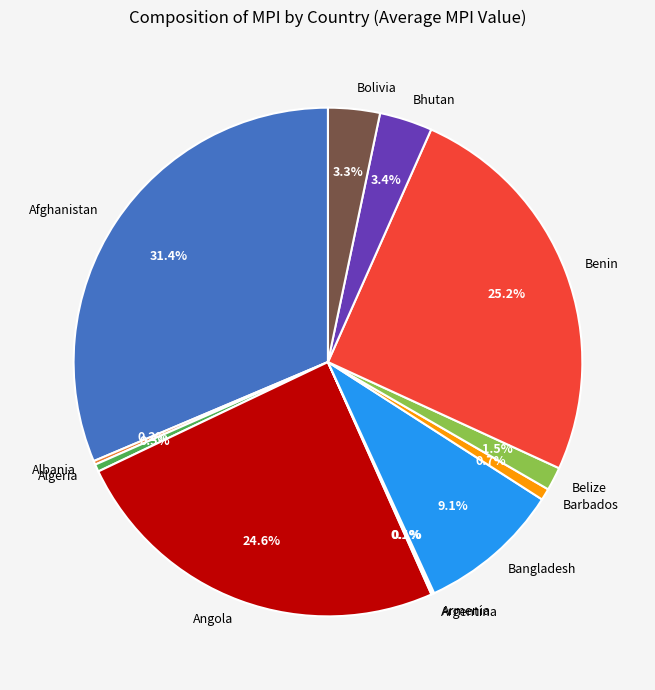

Is the sum of Algeria and Angola greater than half?

No